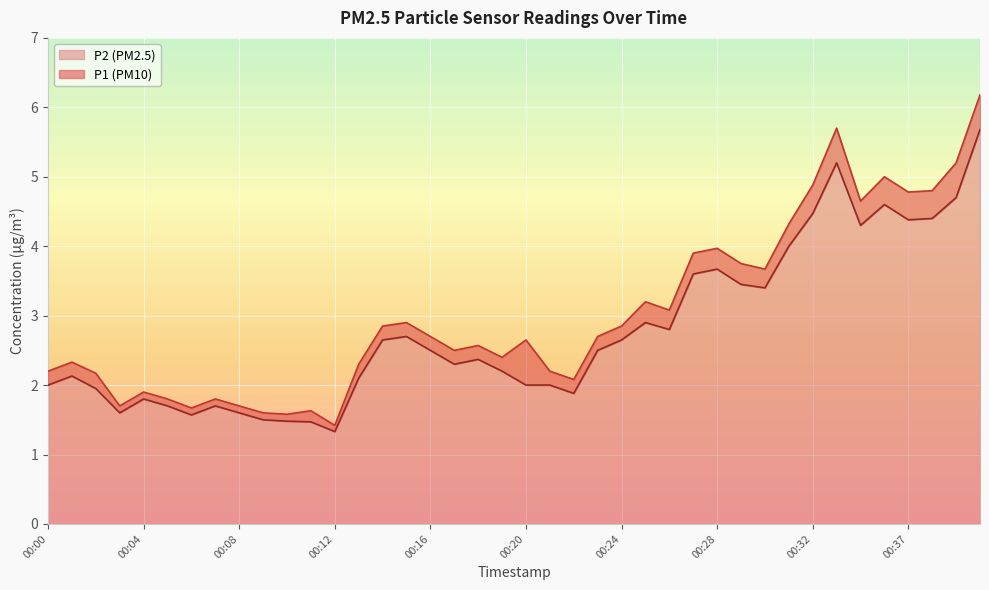

Does the chart display data point markers on the line(s)?

No